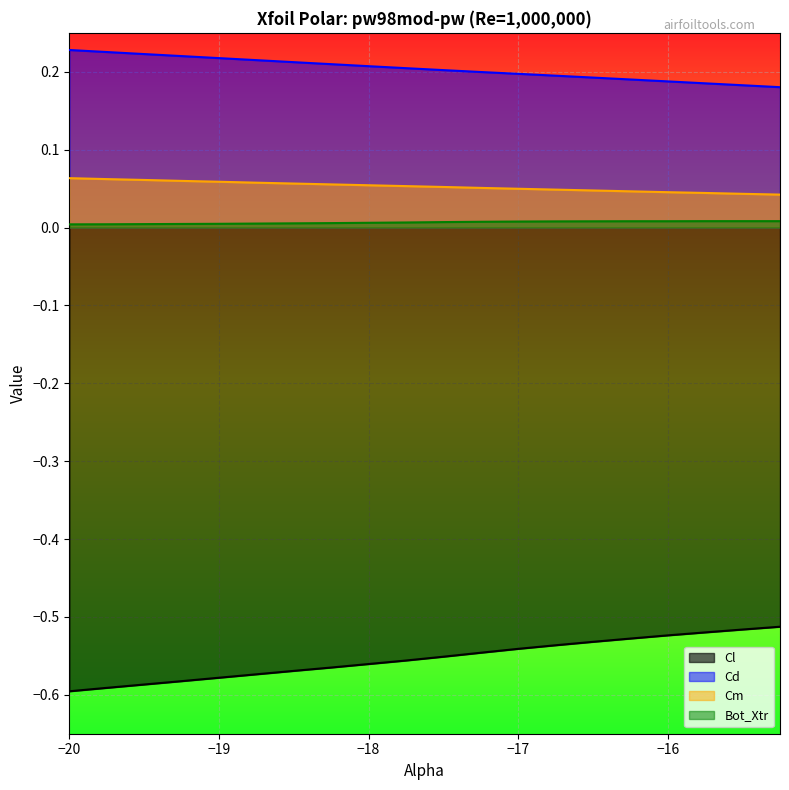

What is the label of the 15th point from the right?

-18.75